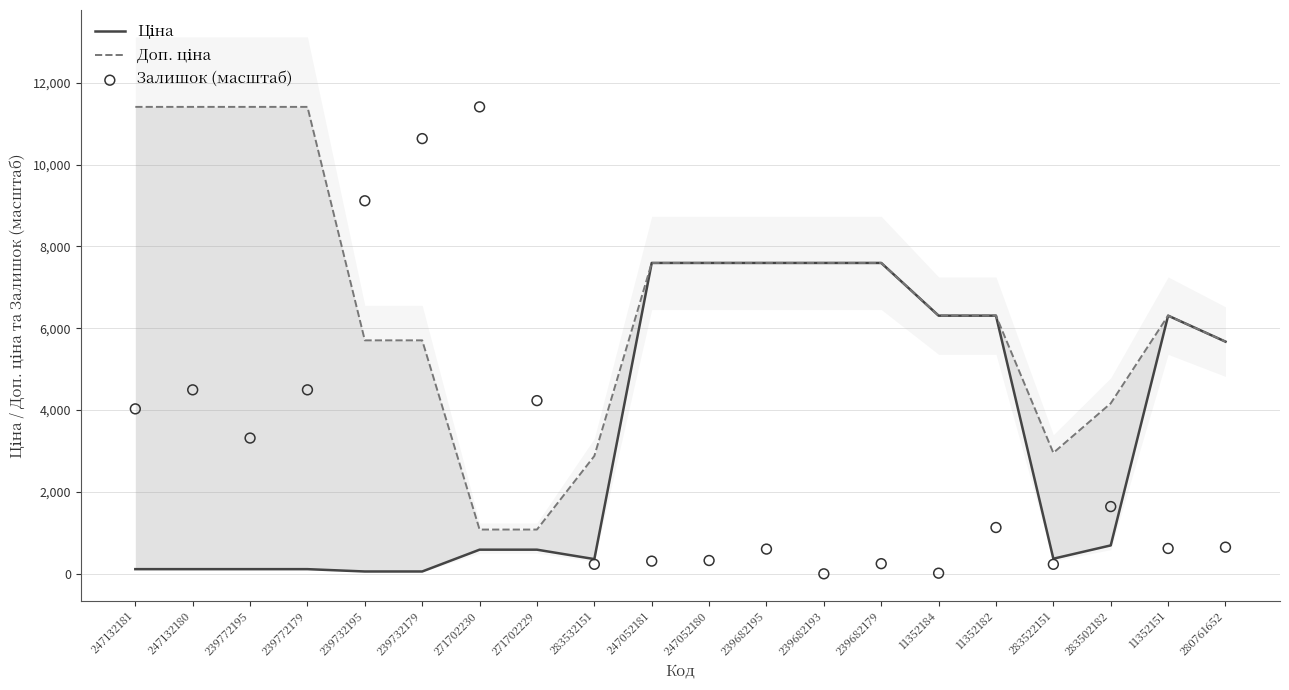

Which series reaches the minimum Y coordinate?

Залишок (масштаб)